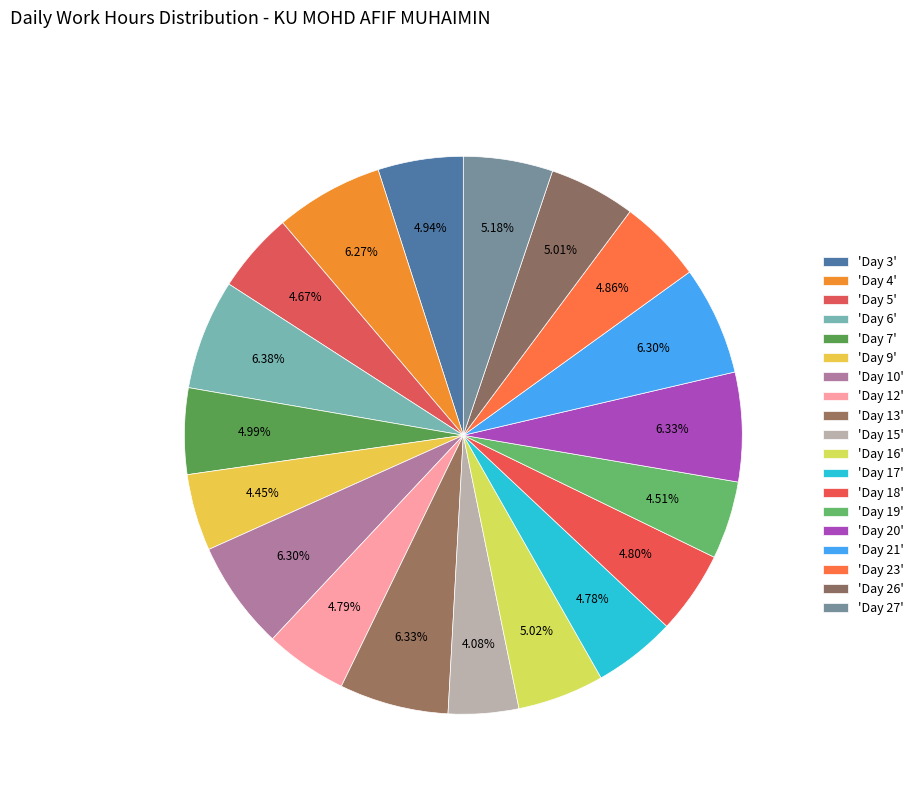

How many slices are in this pie chart?

19